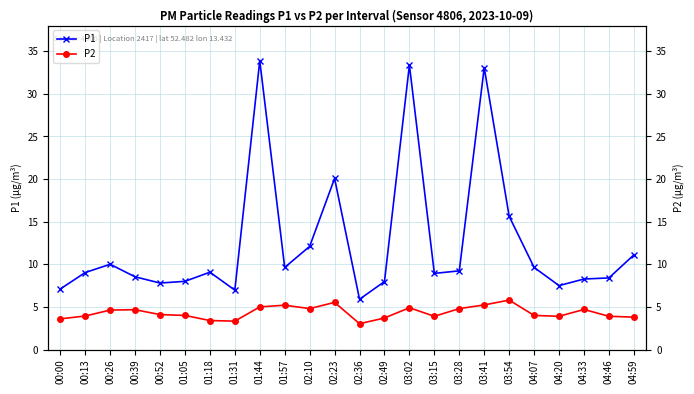

What are all the series names shown in the legend?

P1, P2